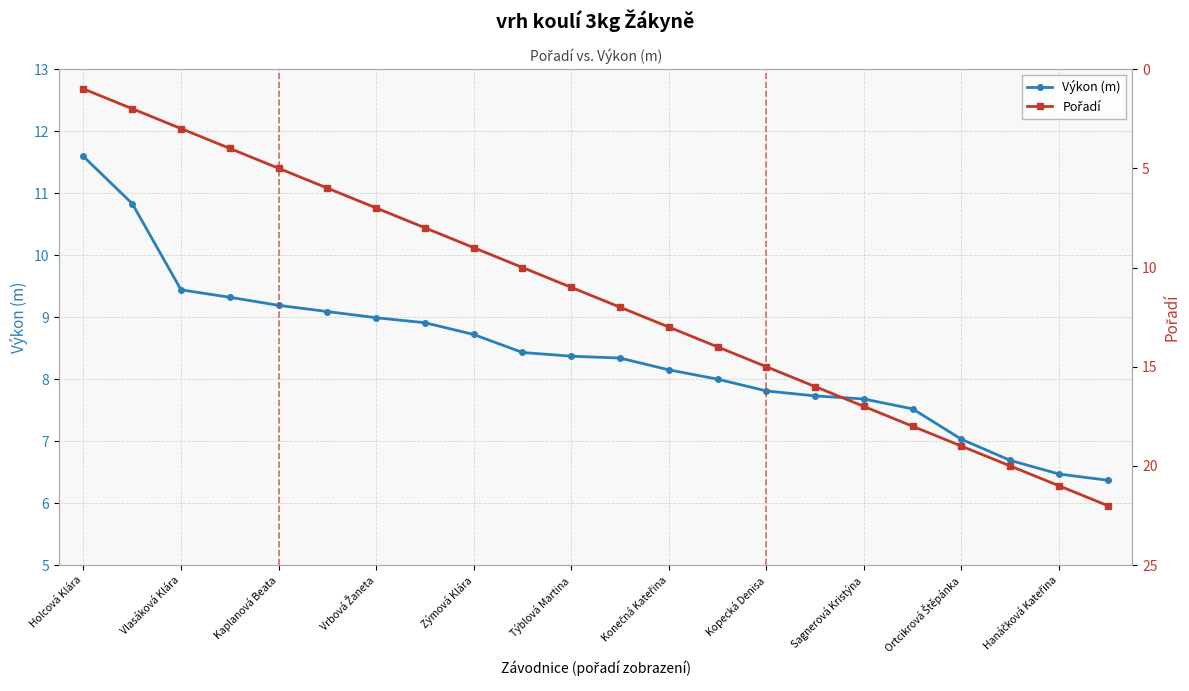

How many values in the Výkon (m) series exceed 8?

13